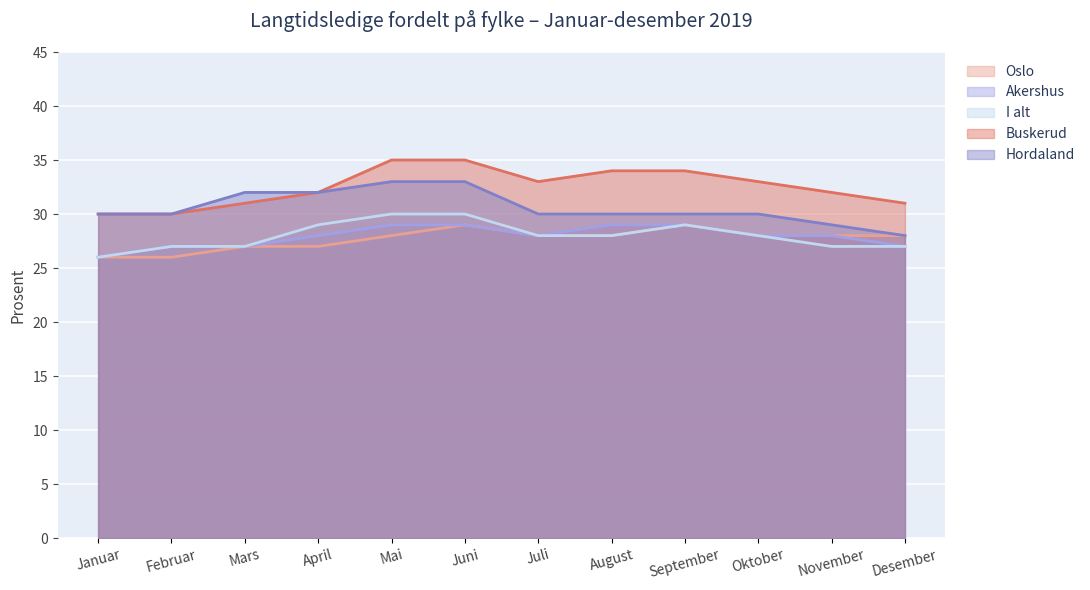

Reading left to right, list all the values displayed in this chart.

Oslo: 26	26	27	27	28	29	28	28	29	28	28	28
Akershus: 26	27	27	28	29	29	28	29	29	28	28	27
I alt: 26	27	27	29	30	30	28	28	29	28	27	27
Buskerud: 30	30	31	32	35	35	33	34	34	33	32	31
Hordaland: 30	30	32	32	33	33	30	30	30	30	29	28